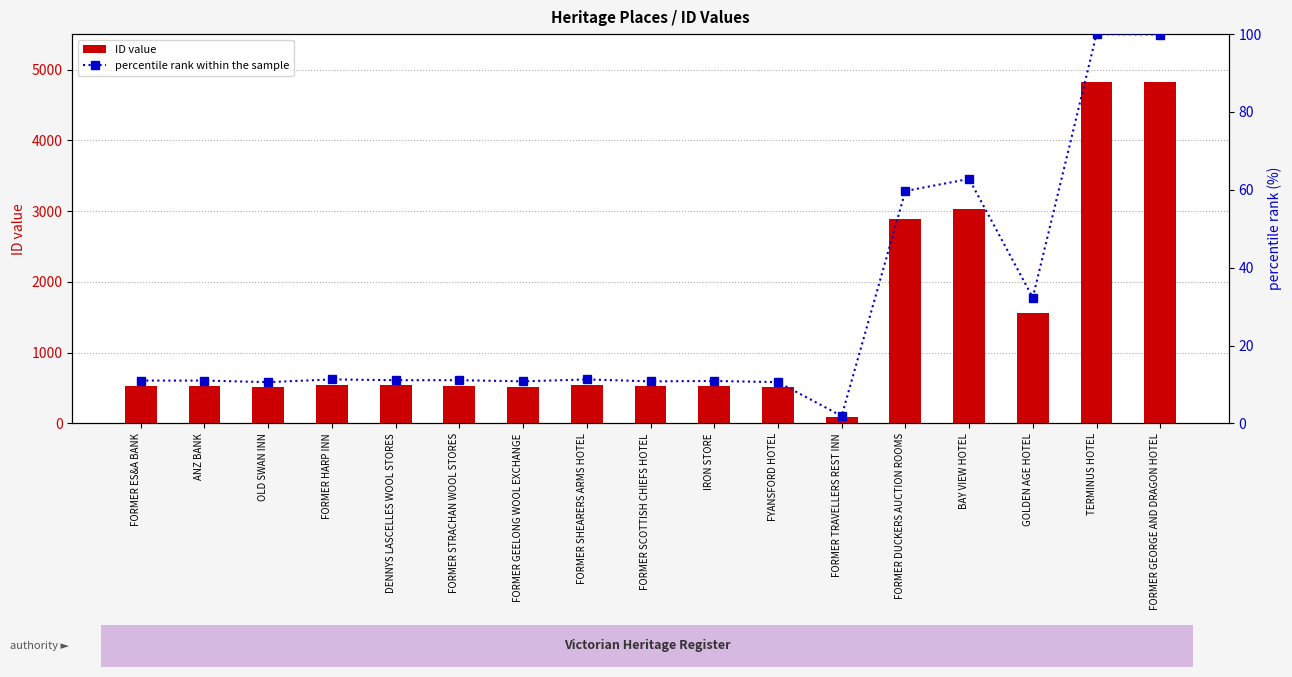

Count the number of data series in this chart.

2